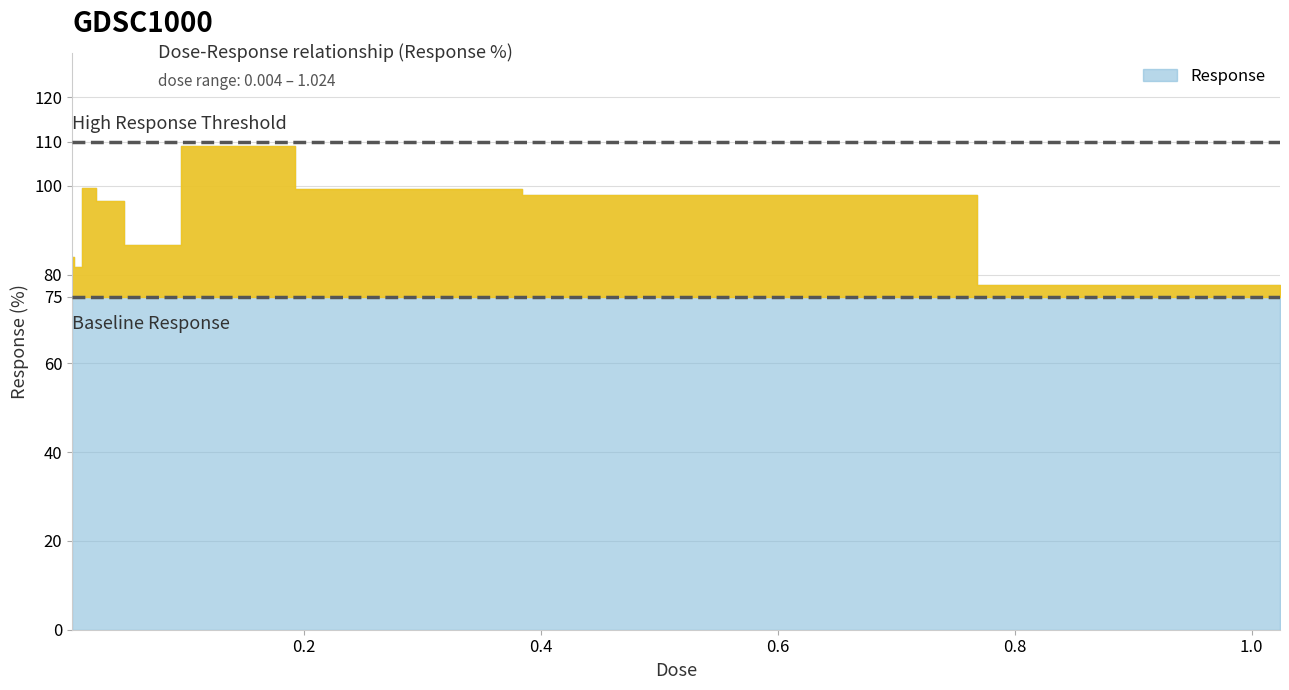

Rank the categories by value from lowest to highest.

1.024, 0.008, 0.004, 0.064, 0.032, 0.512, 0.256, 0.016, 0.128